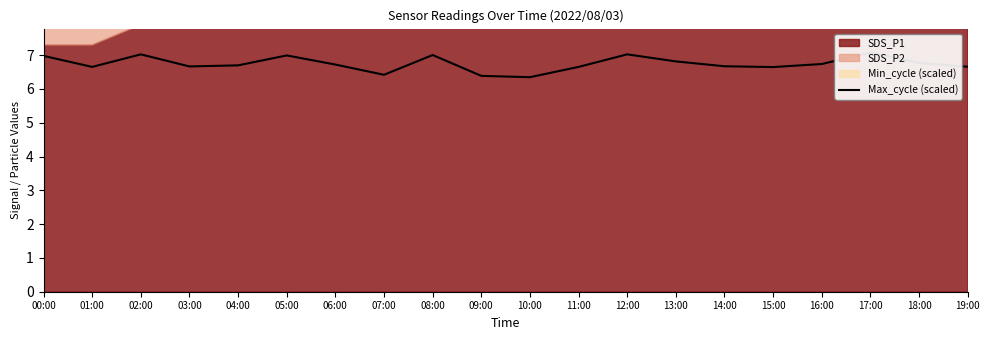

How many points are lower than both their immediate neighbors (excluding endpoints)?

5